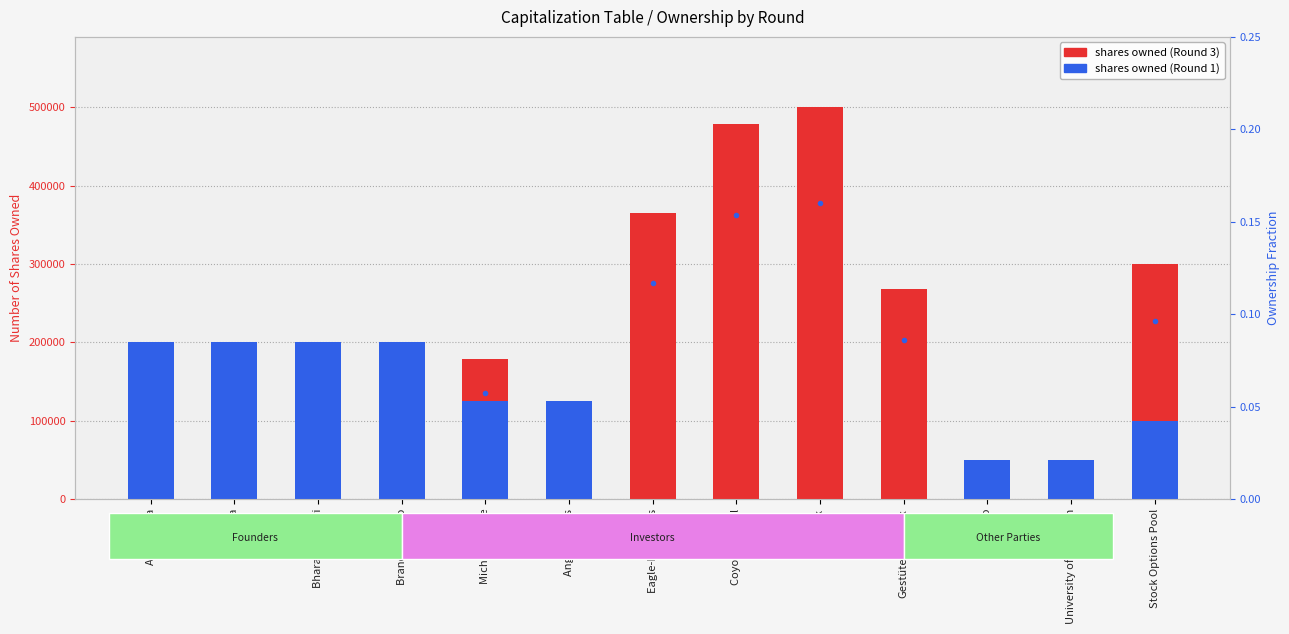

The value of shares owned (Round 3) at JetLuck is 500000.0. True or false?

True